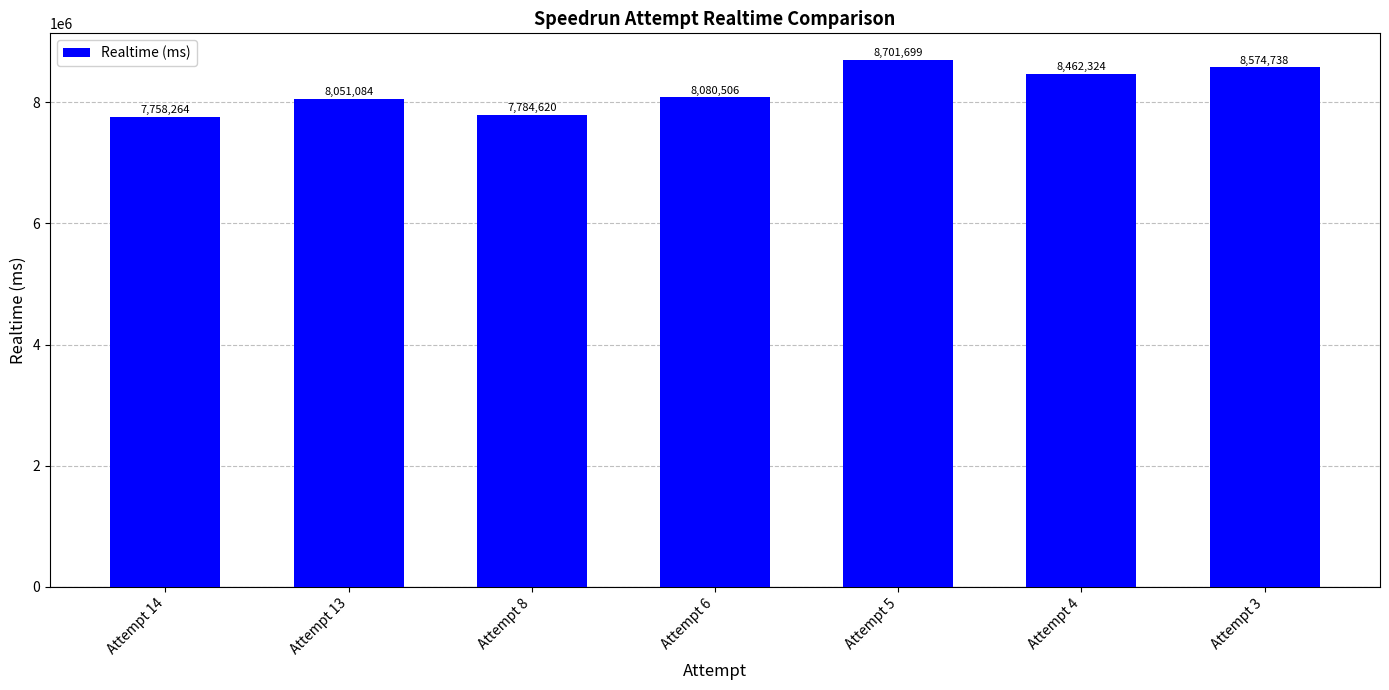

Count the number of data series in this chart.

1